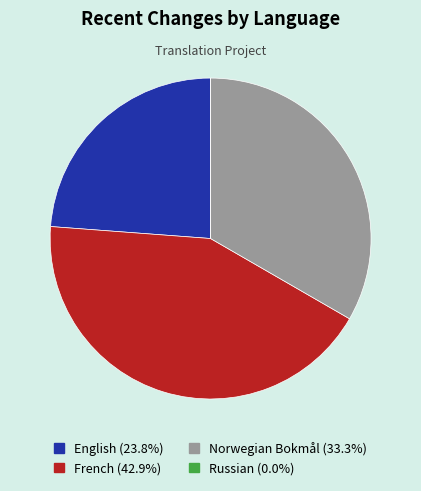

Is the sum of Norwegian Bokmål and English greater than half?

Yes